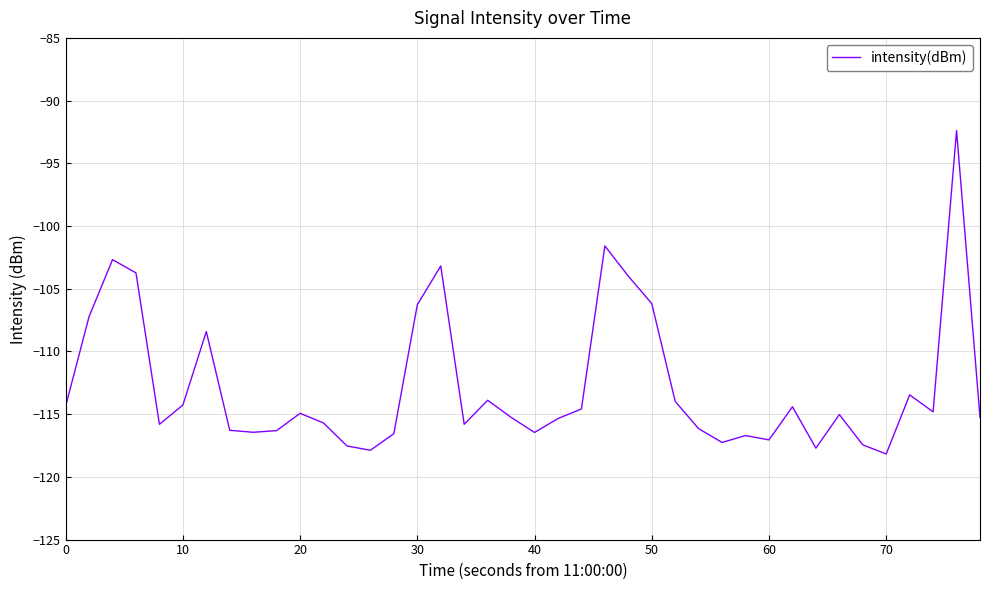

What is the smallest value displayed?

-118.2